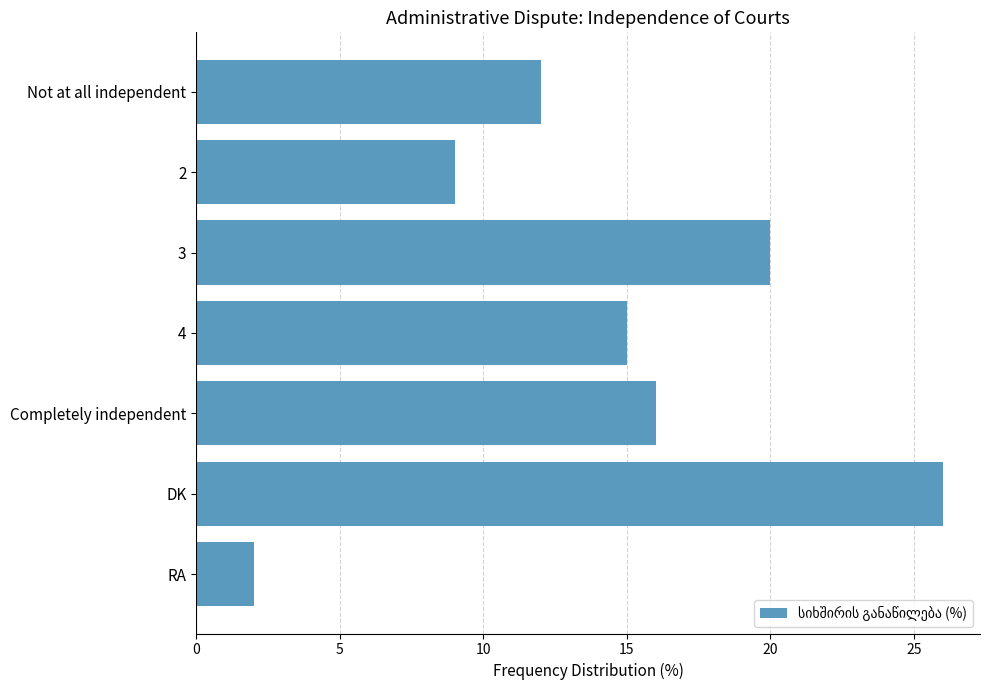

The chart shows a value of 15 at 4. True or false?

True